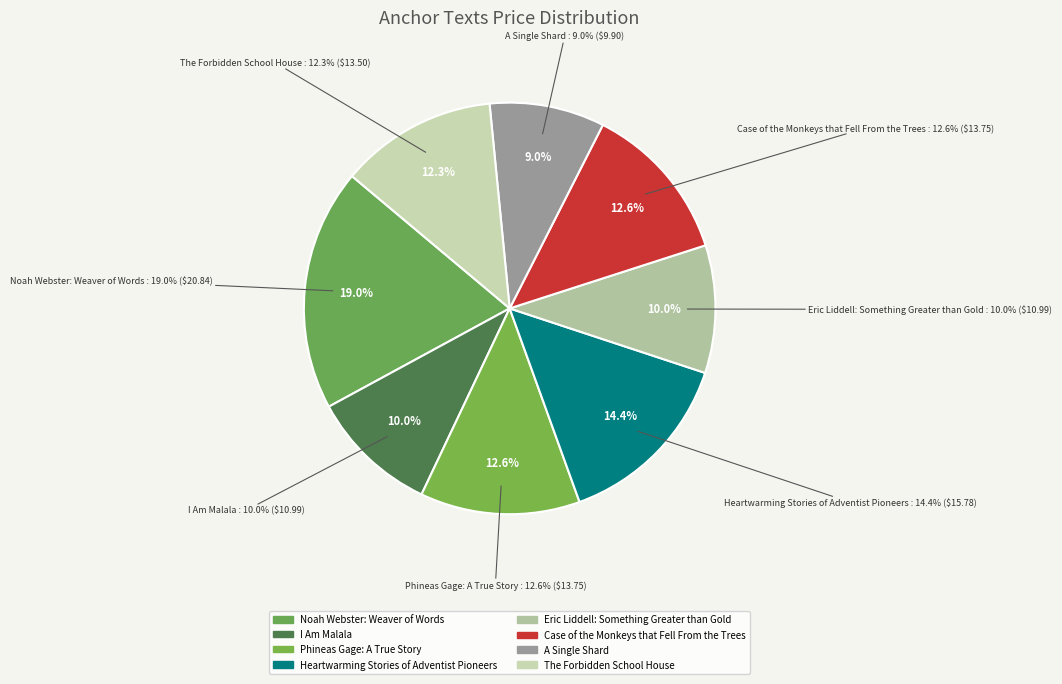

What is the smallest slice in the pie chart?

A Single Shard